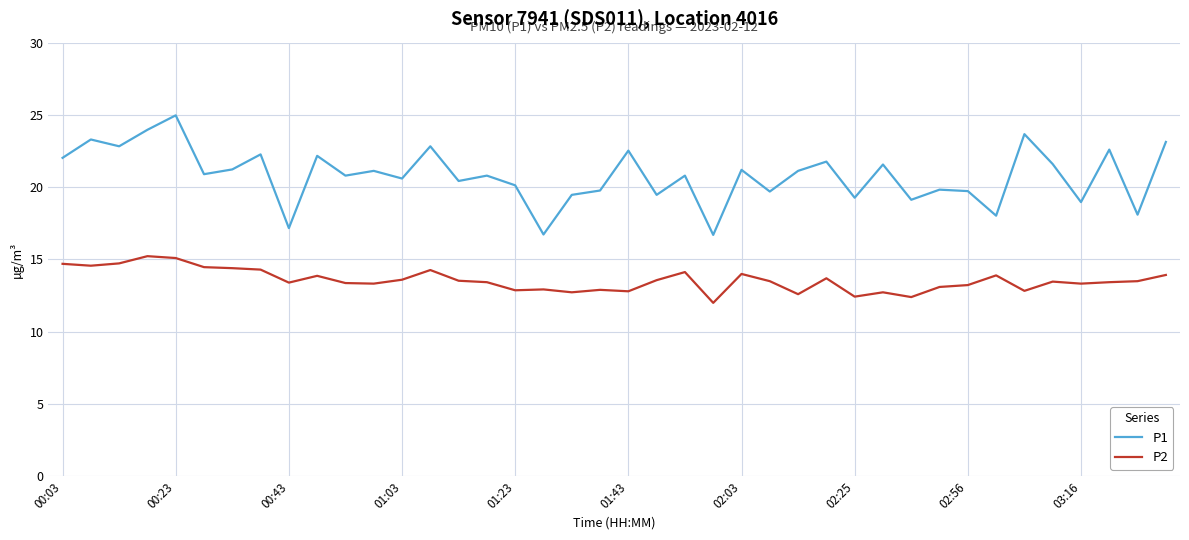

Which series has the largest range (max minus min)?

P1